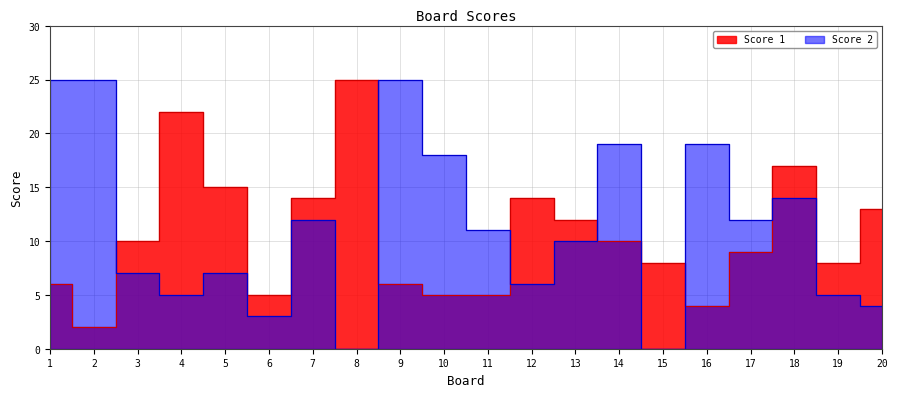

What is the greatest value displayed?

25